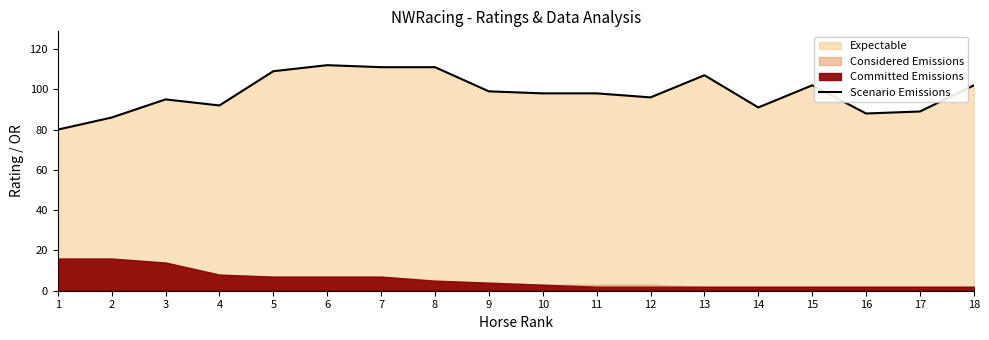

List the labels in order of value, smallest first.

1, 2, 16, 17, 14, 4, 3, 12, 10, 11, 9, 15, 18, 13, 5, 7, 8, 6